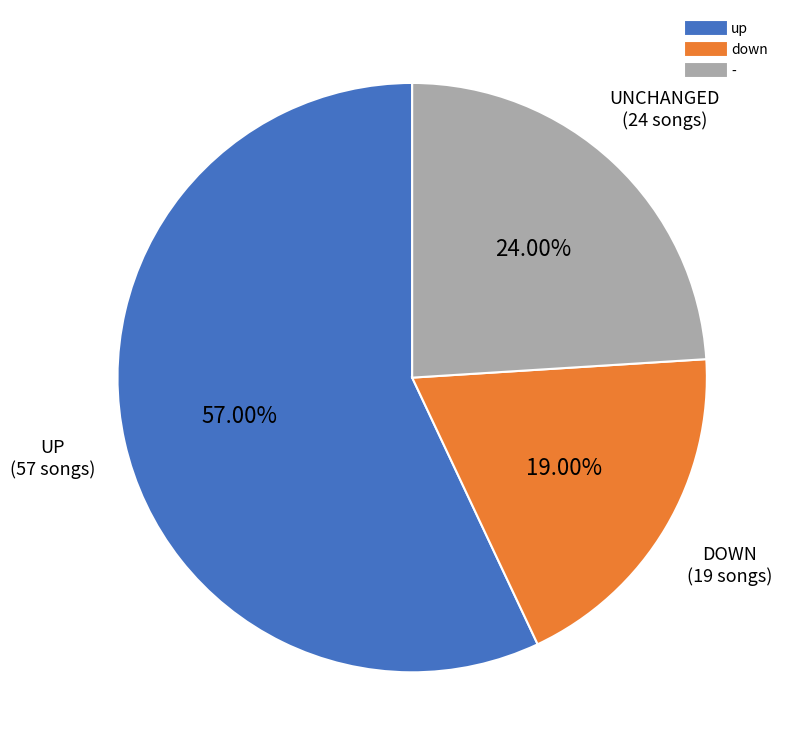

To the nearest percent, what is the combined percentage of down and -?

43%